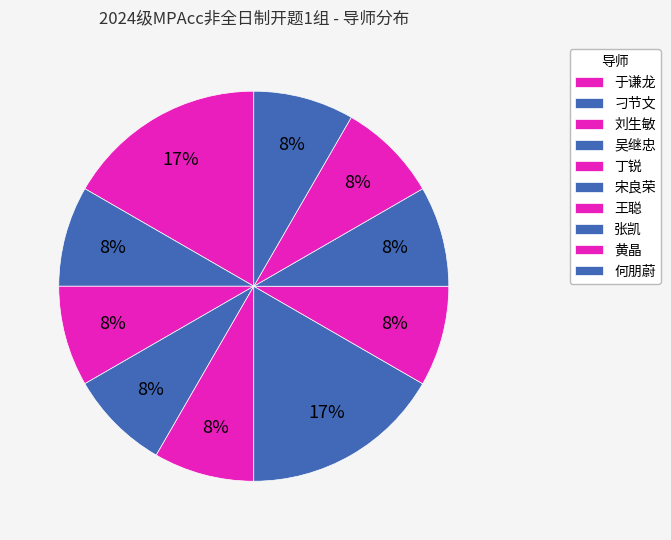

Approximately how many times larger is the value at 王聪 compared to 于谦龙?

0.5